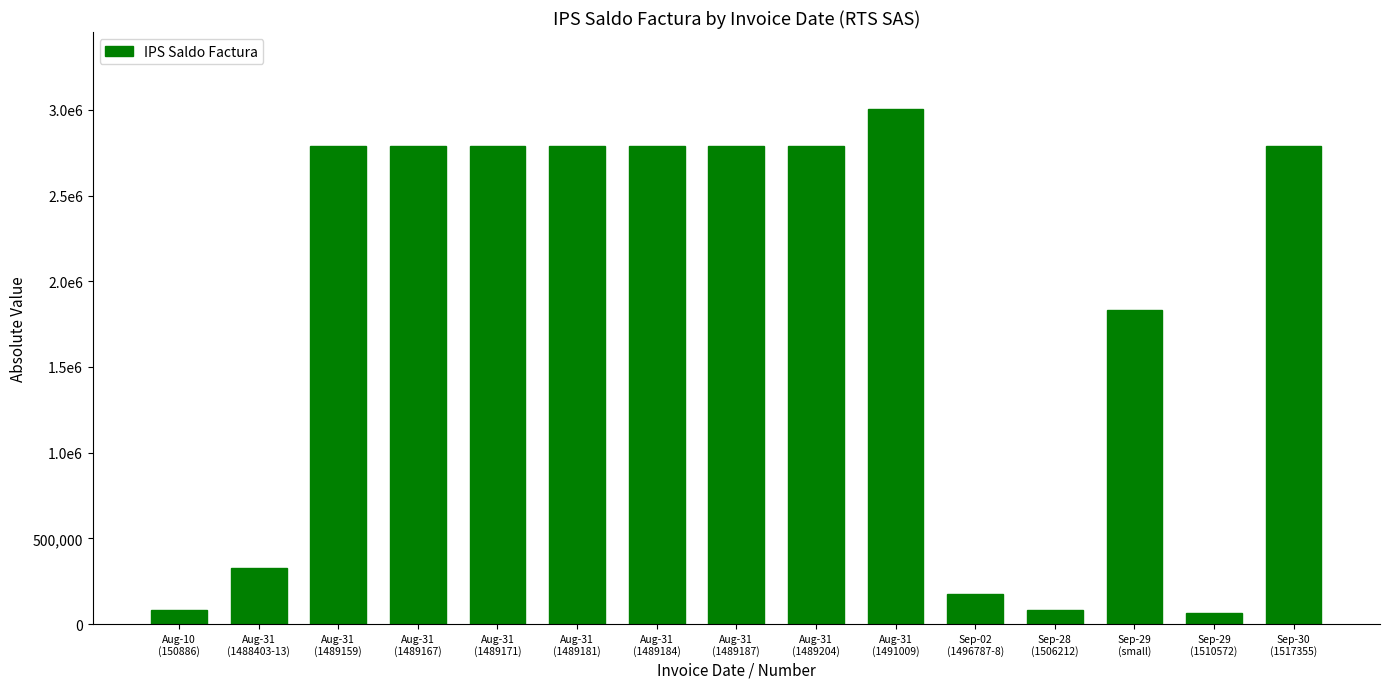

What value does the data have at Aug-31
(1491009)?

3003888